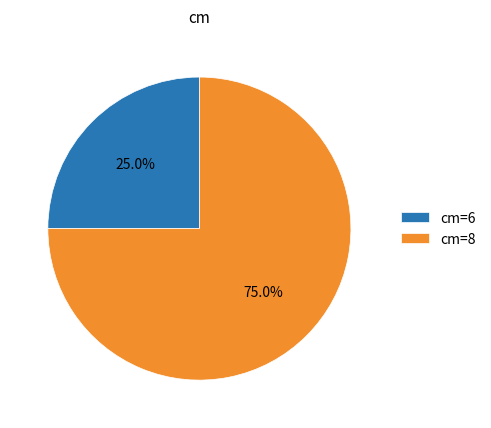

Which slice is the largest?

cm=8